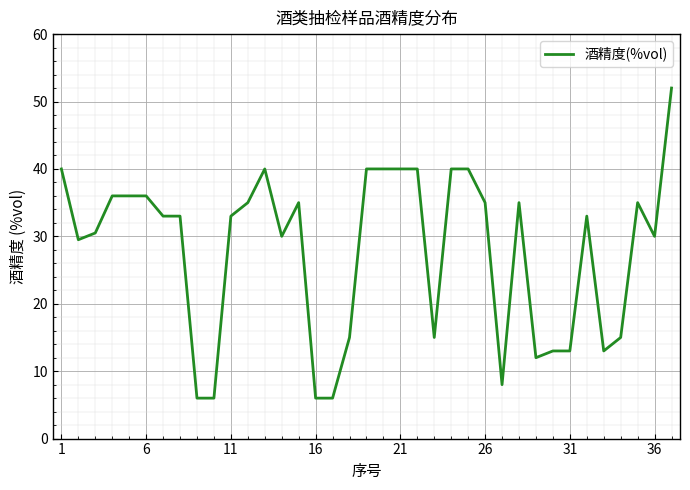

What is the difference between the maximum and minimum values?

46.0